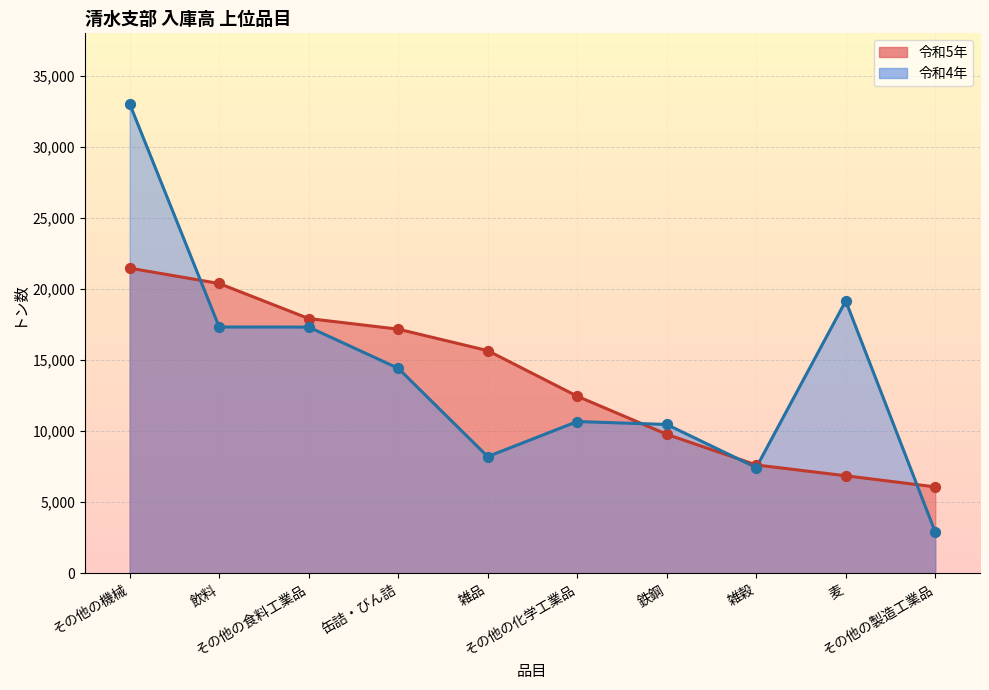

Which series has the widest spread of Y values?

令和4年